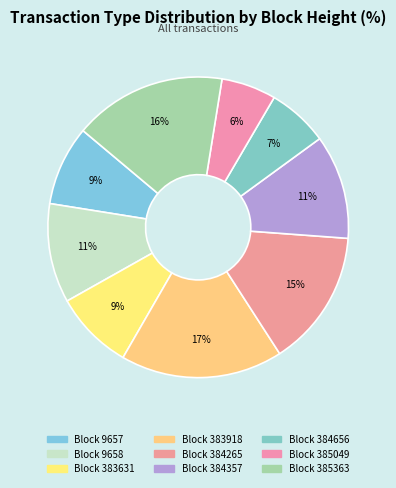

How many segments does this pie chart have?

9